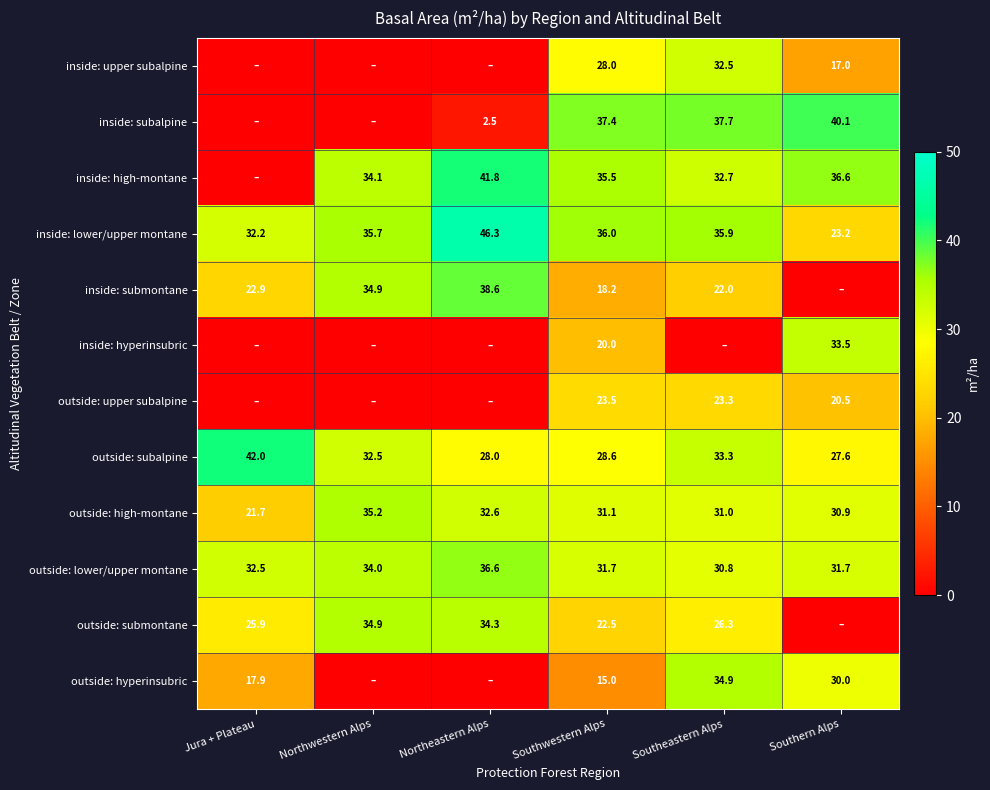

Is it true that outside: high-montane equals 31.0 at Southeastern Alps?

True